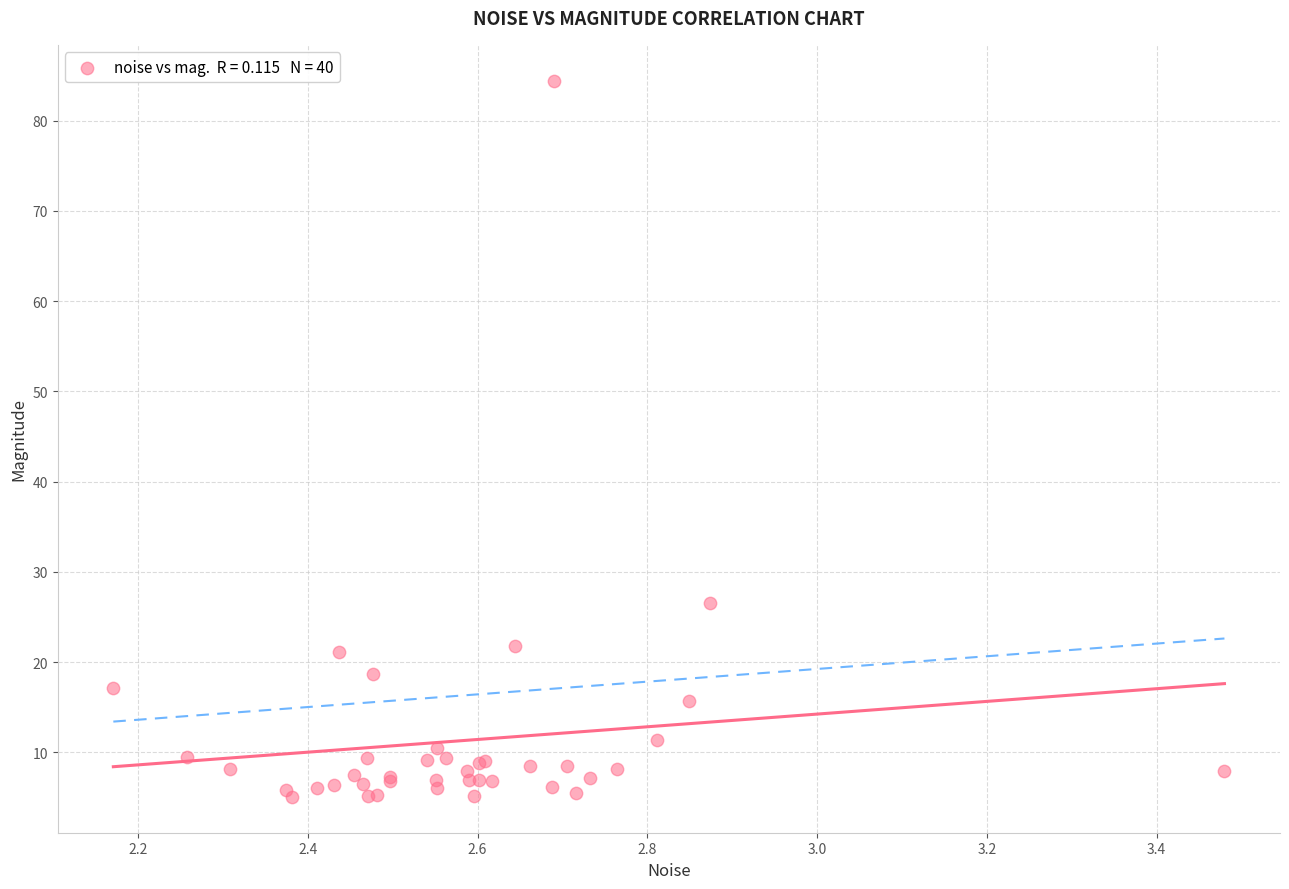

What Y value in the scatter plot is closest to 44?

26.5